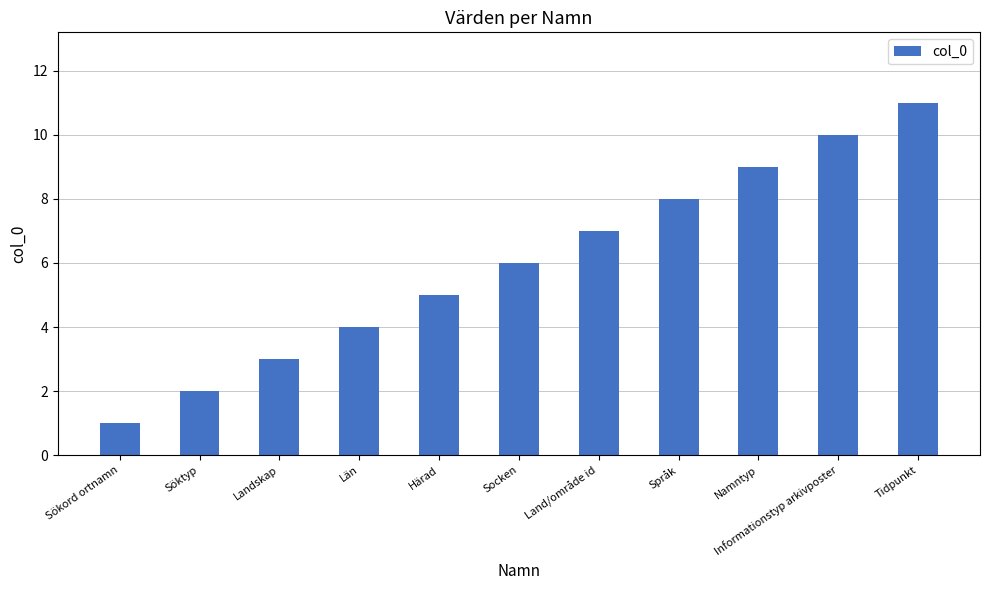

Count the values in the range 3 to 9.

7